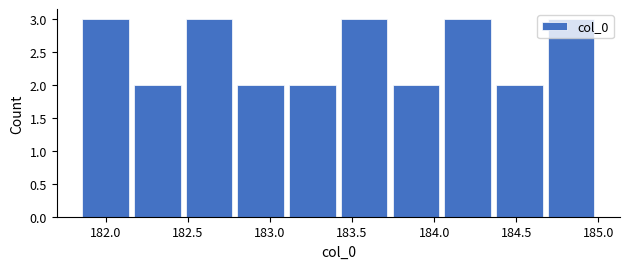

Reading left to right, transcribe this chart: for each bar, give the range it covers on the x-axis and its height. Neither the bar edges nor the heights are printed on the chart, so give them approximately, as read against the axes.

181.85 to 182.15: 3
182.15 to 182.45: 2
182.45 to 182.80: 3
182.80 to 183.10: 2
183.10 to 183.40: 2
183.40 to 183.75: 3
183.75 to 184.05: 2
184.05 to 184.35: 3
184.35 to 184.70: 2
184.70 to 185.00: 3